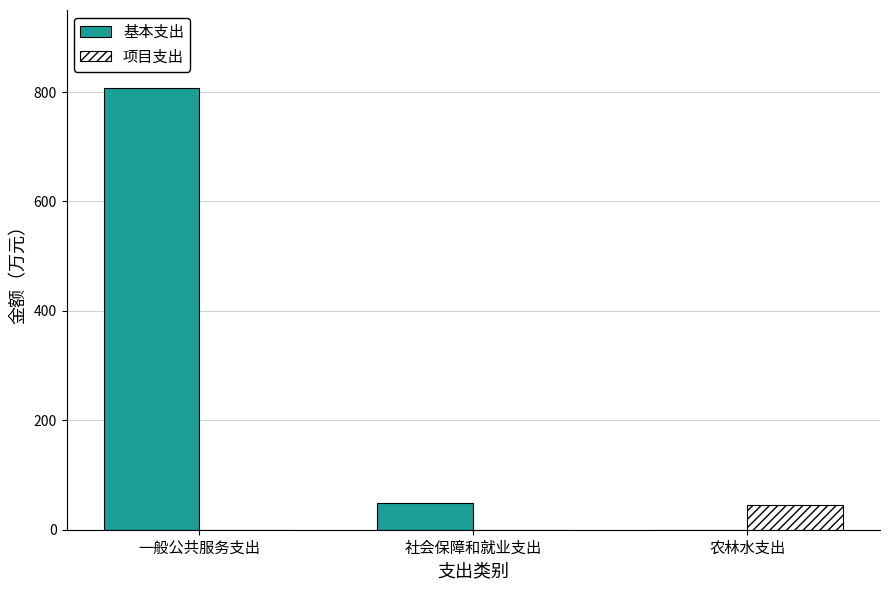

The value of 项目支出 at 社会保障和就业支出 is 0.0. True or false?

True